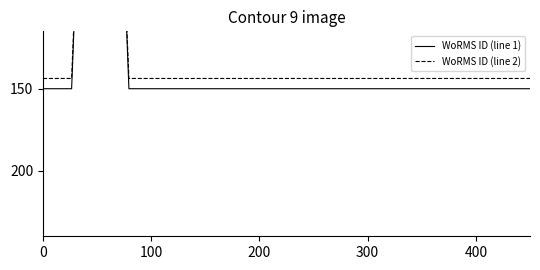

Rank the series by their average value, from highest to lowest.

WoRMS ID (line 1), WoRMS ID (line 2)